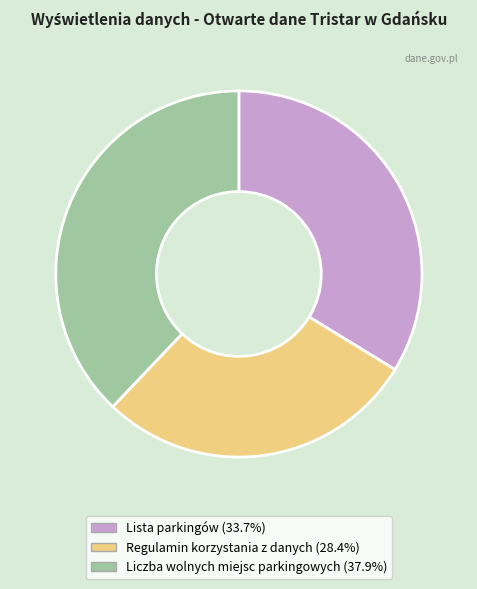

Count the number of slices in the pie.

3